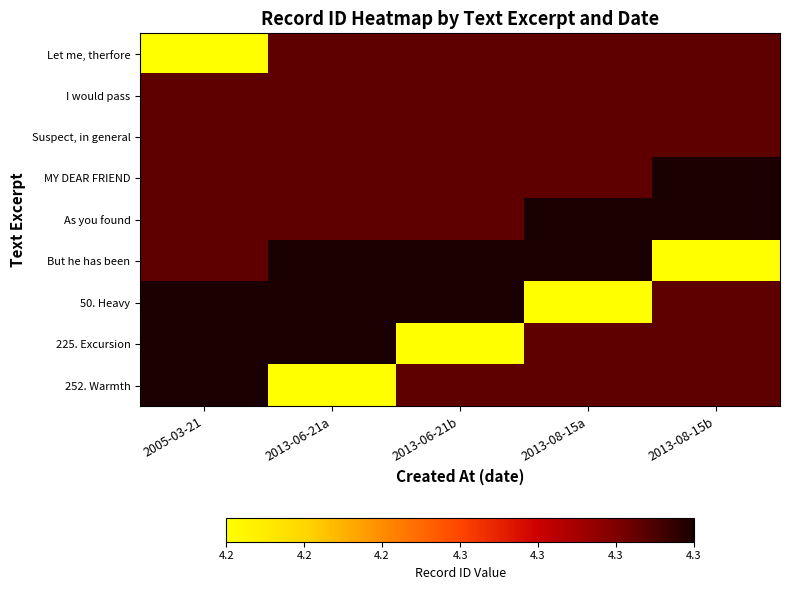

At which category is the sum across all series the highest?

2005-03-21